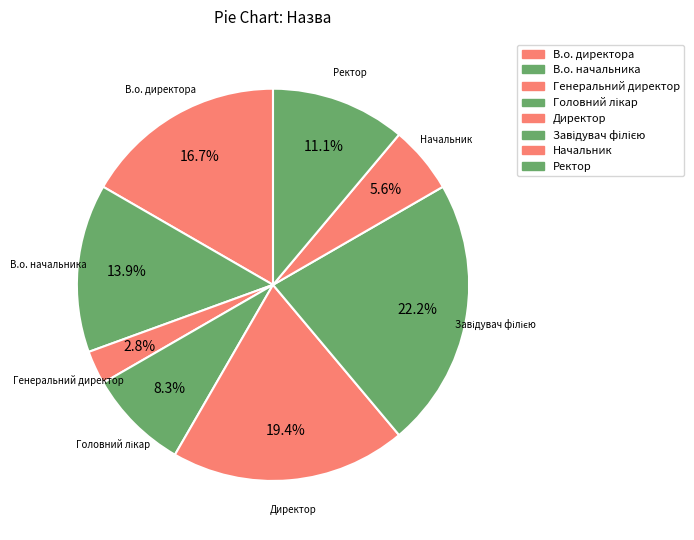

How many segments does this pie chart have?

8